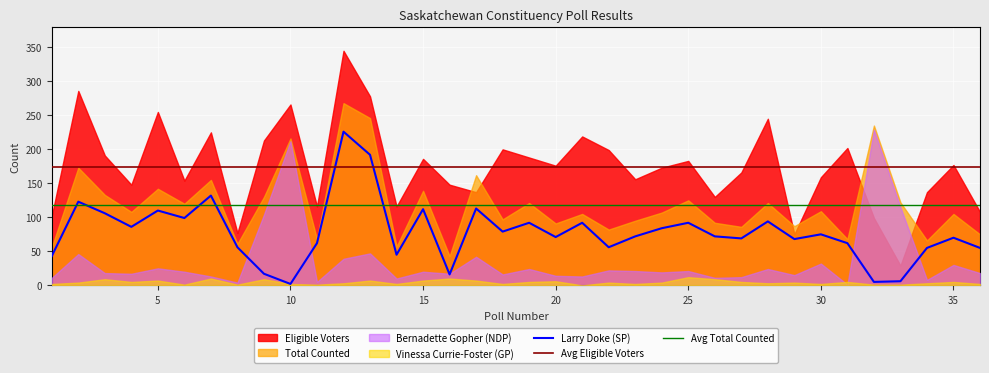

What is the sum of the Total Counted values at 35 and 30?

214